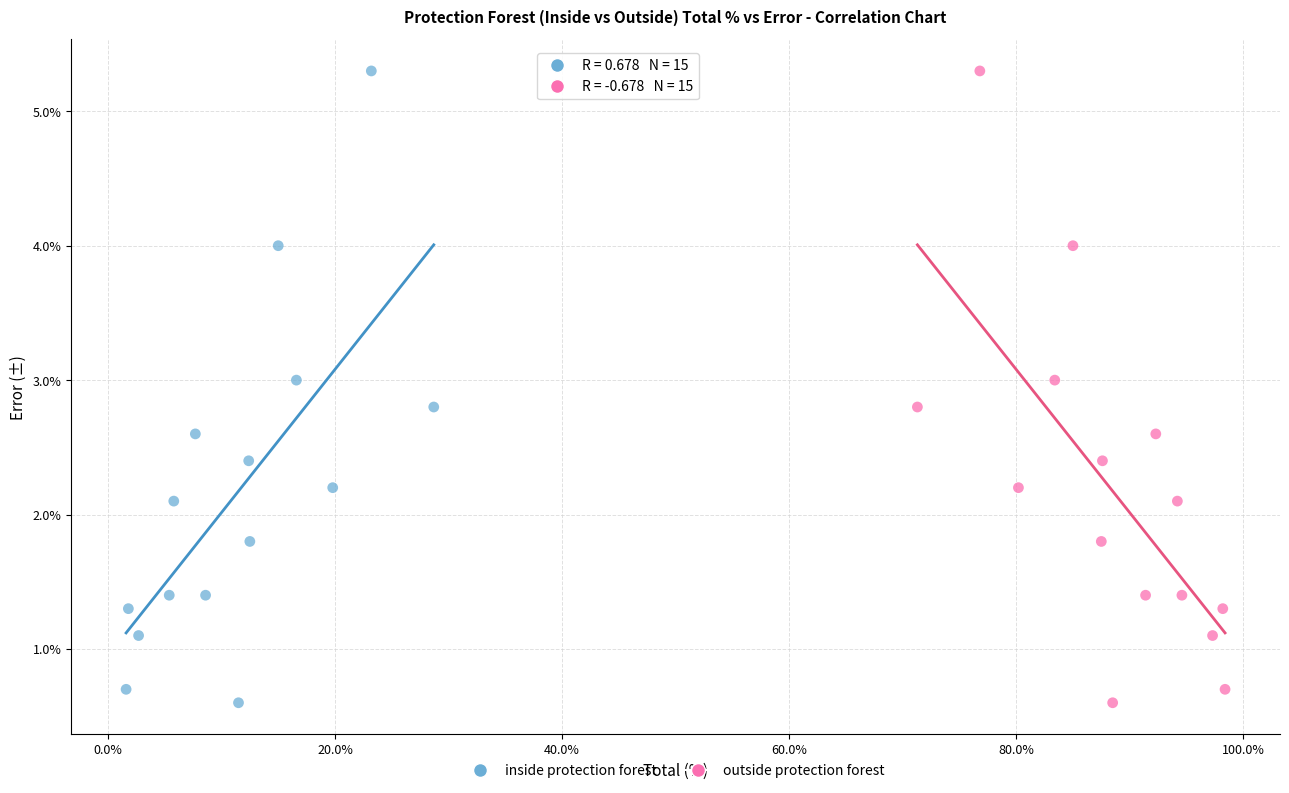

What are all the series names shown in the legend?

inside protection forest, outside protection forest